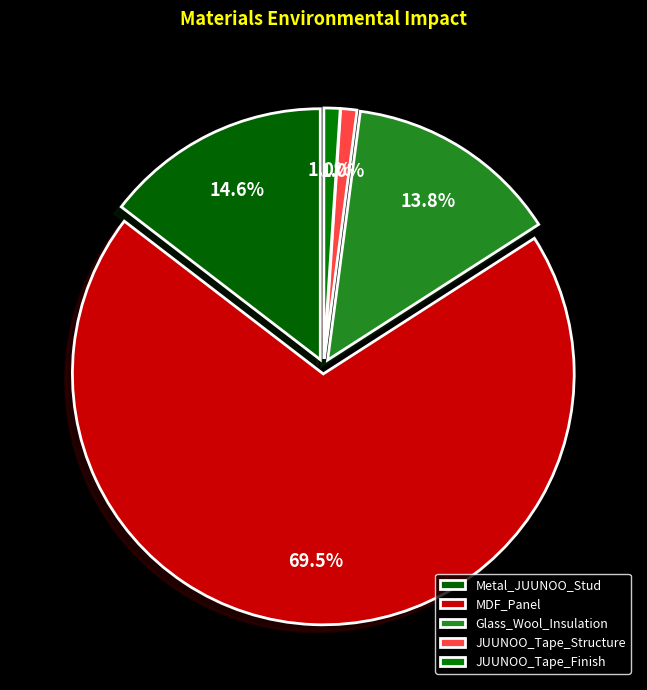

Is there a majority slice in this chart?

Yes